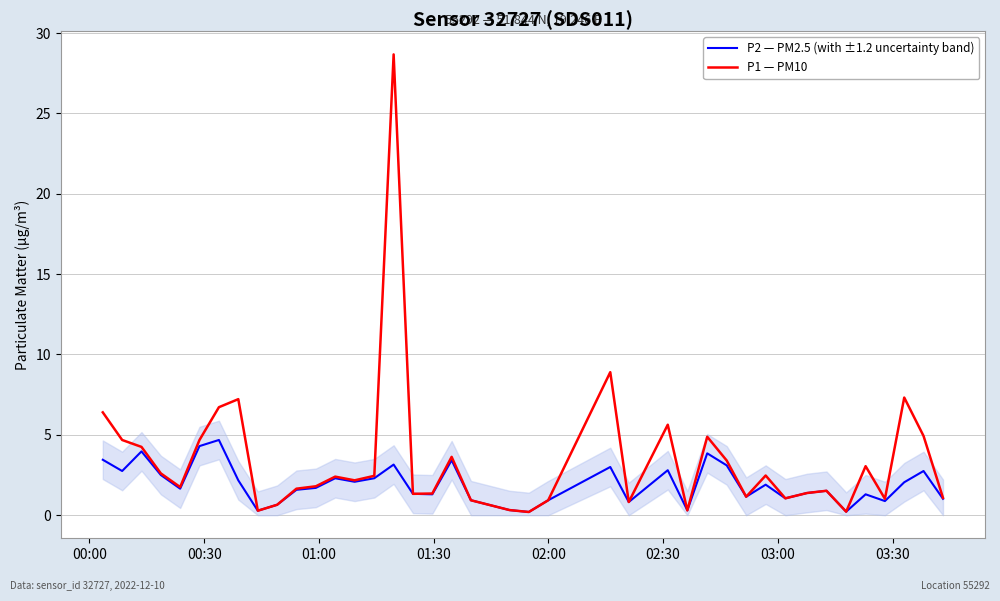

How many values in the P1 — PM10 series exceed 2?

20